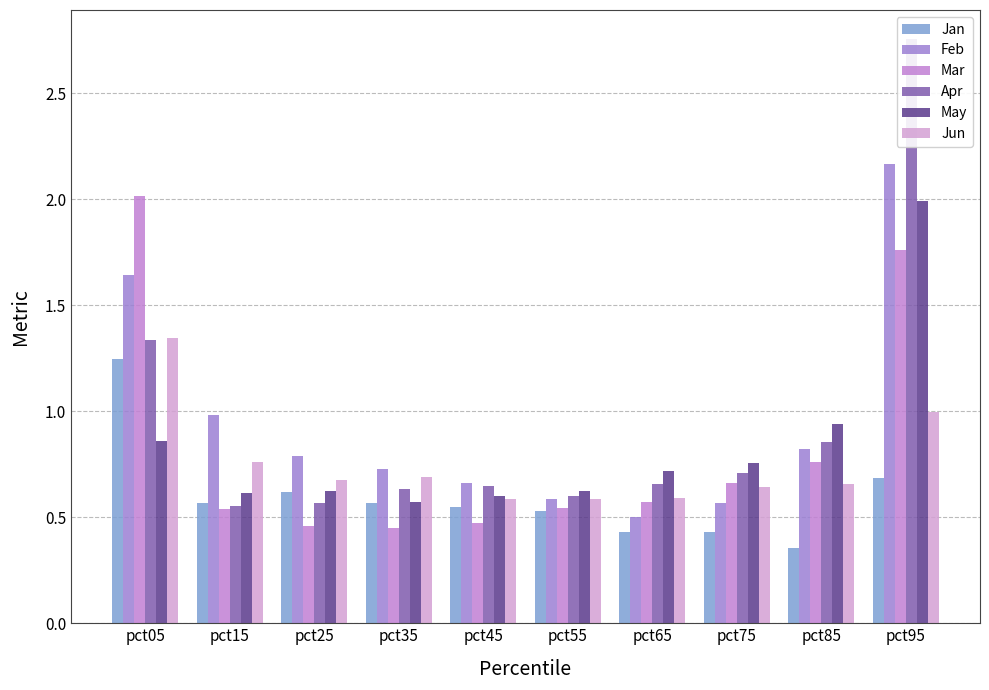

At which label does Mar reach its peak?

pct05